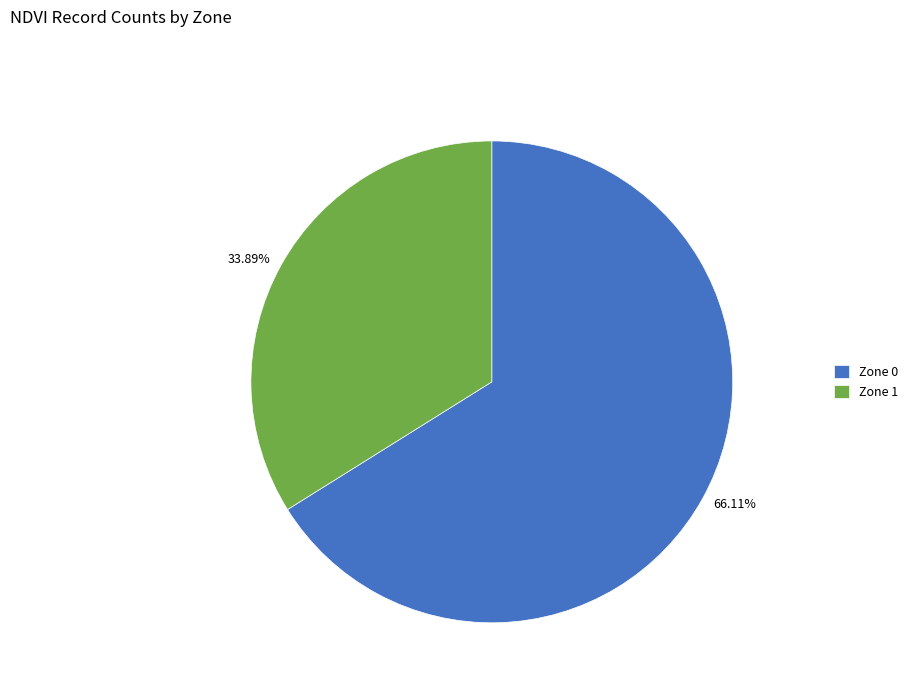

How much of the chart is everything except Zone 0?

33.9%